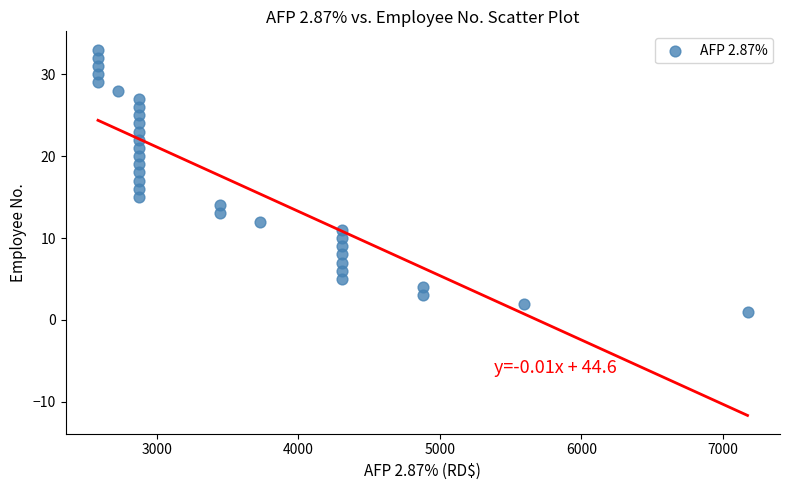

What is the range of Y values (max minus min)?

32